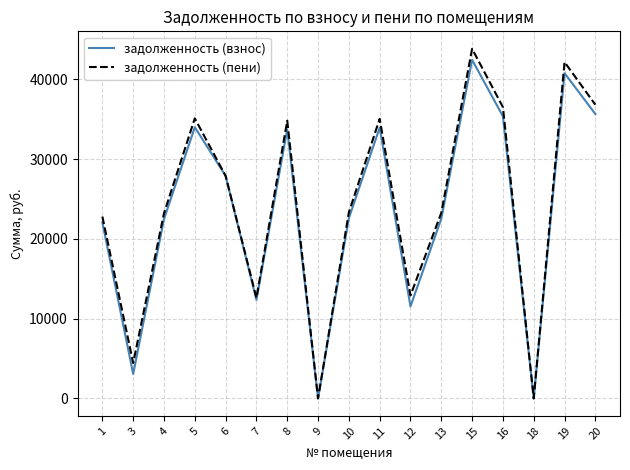

Between 8 and 20, which series saw the biggest shift?

задолженность (пени)